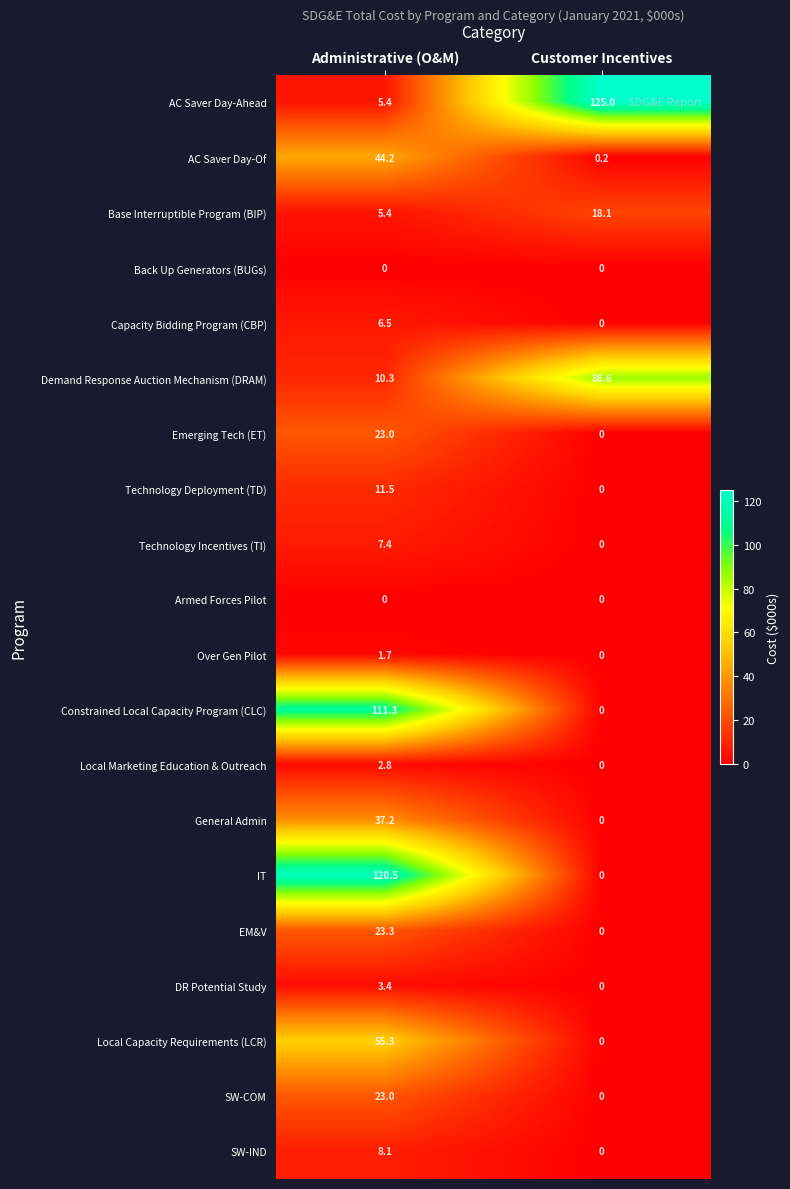

What is the spread (max minus min) of values at Administrative (O&M)?

120.5